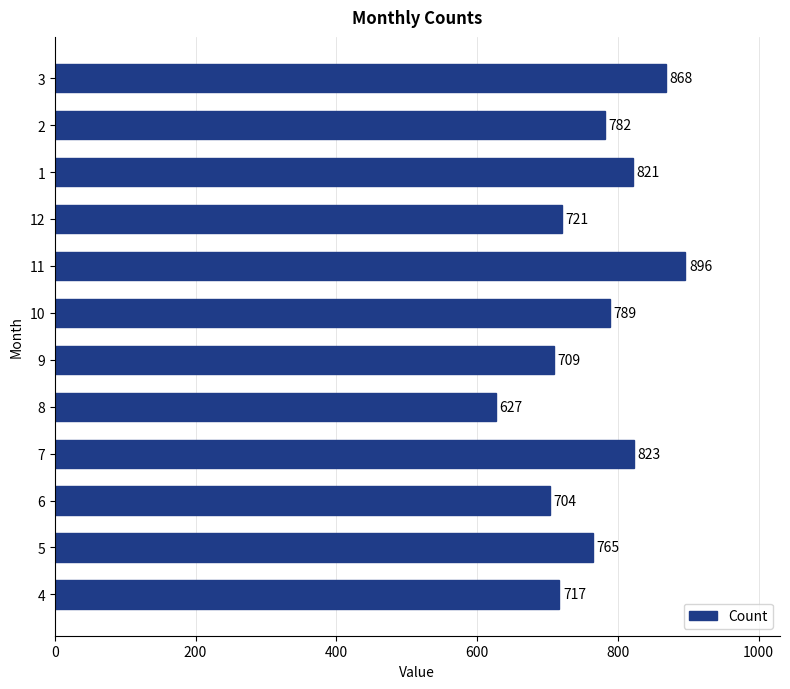

Are the bars grouped side by side (vs. stacked)?

No